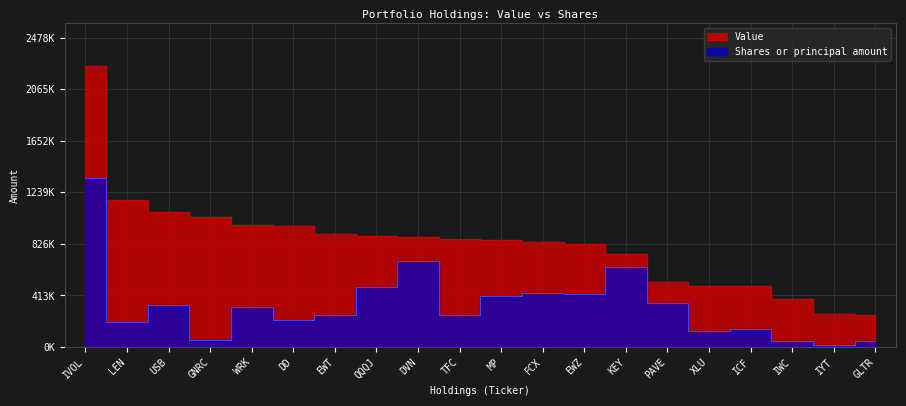

Which label corresponds to the smallest value in the chart?

IYT